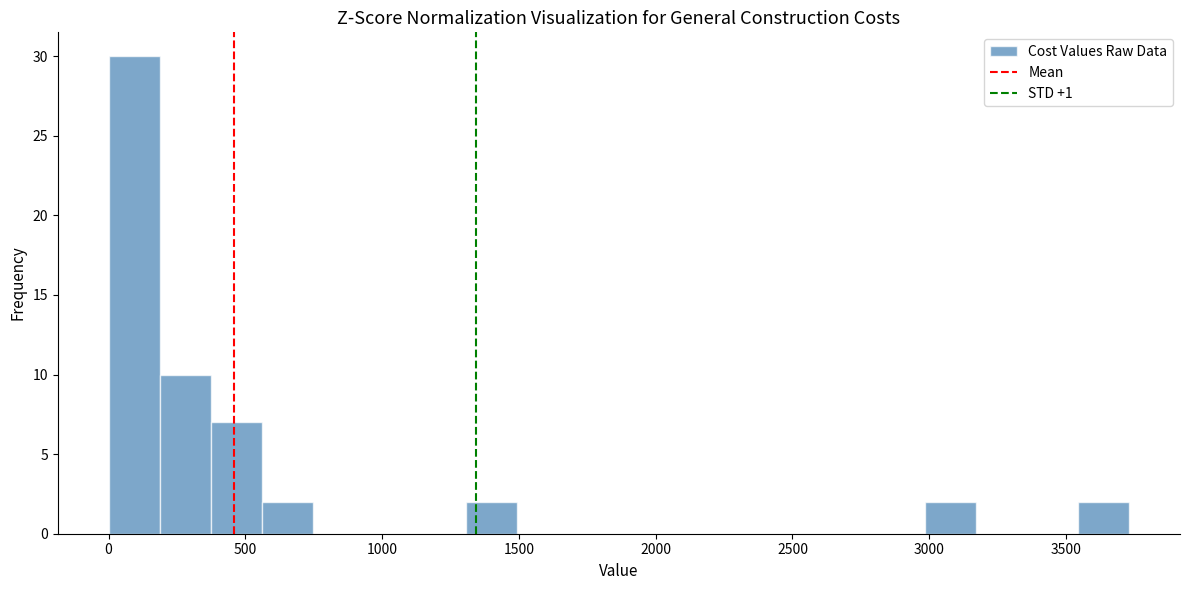

Read against the x-axis, roughly where is the centre of the tallest bar?

100